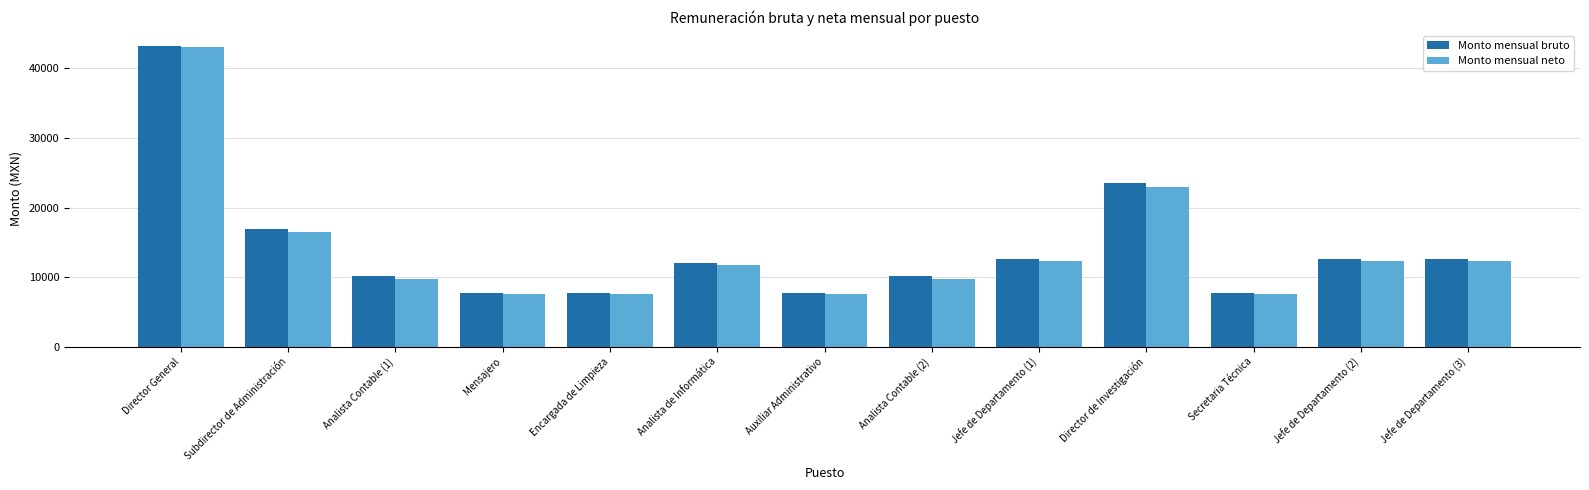

Is the value of Monto mensual neto at Jefe de Departamento (2) greater than the value of Monto mensual bruto at Subdirector de Administración?

No